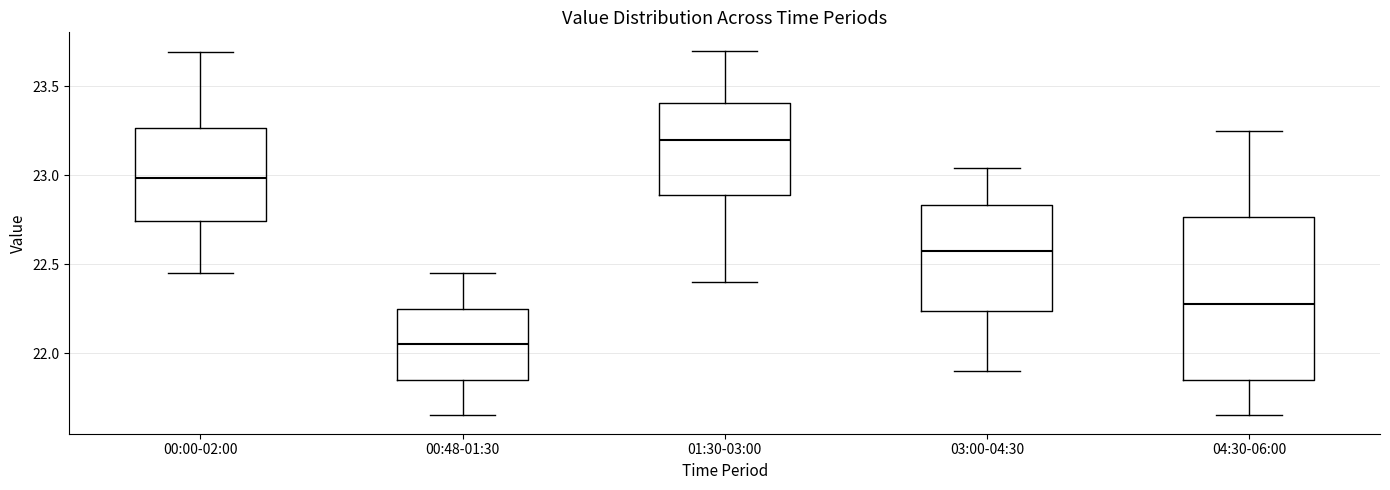

Reading left to right, transcribe this box plot: for each box, give where its median line is, the range the box spans, and where its two whiskers end, as read against the y-axis. The values are not printed on the chart, so give them approximately, as read against the axis.

00:00-02:00: median 23.00, box 22.75 to 23.25, whiskers 22.45 to 23.70
00:48-01:30: median 22.05, box 21.85 to 22.25, whiskers 21.65 to 22.45
01:30-03:00: median 23.20, box 22.90 to 23.40, whiskers 22.40 to 23.70
03:00-04:30: median 22.60, box 22.25 to 22.85, whiskers 21.90 to 23.05
04:30-06:00: median 22.30, box 21.85 to 22.75, whiskers 21.65 to 23.25